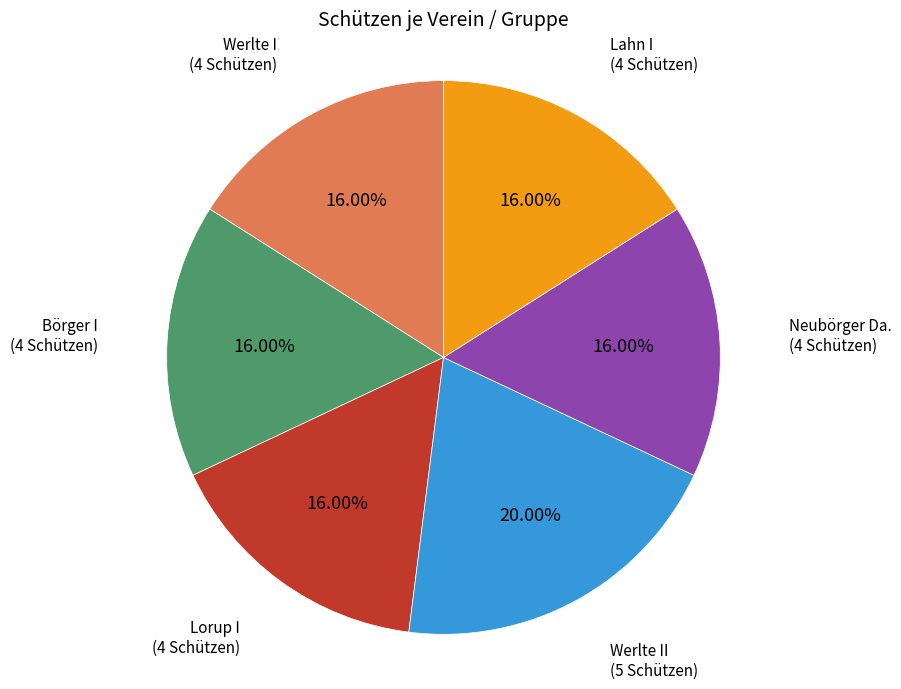

Count the number of slices in the pie.

6